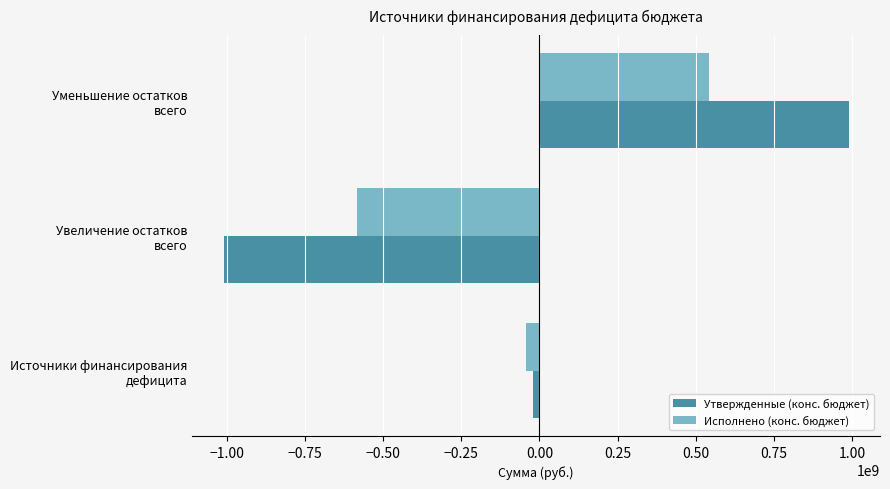

What is the minimum value for Утвержденные (конс. бюджет)?

-1009598226.0